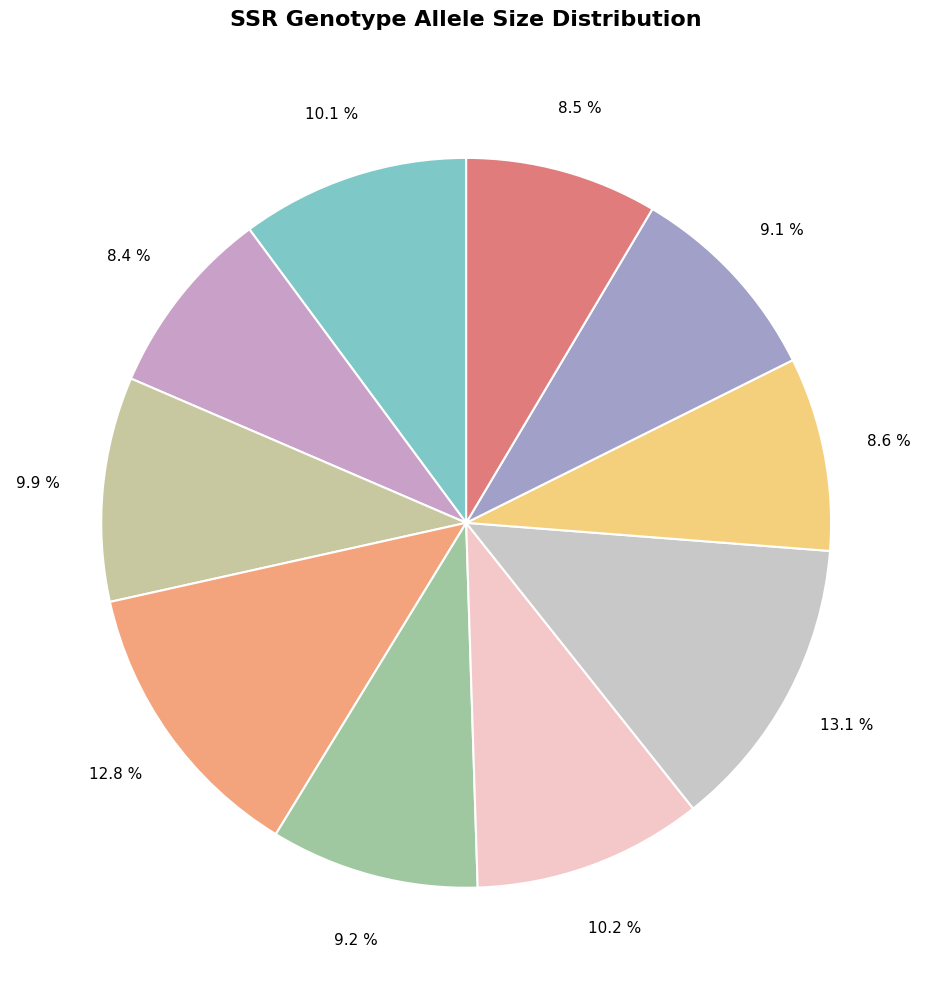

How many segments does this pie chart have?

10